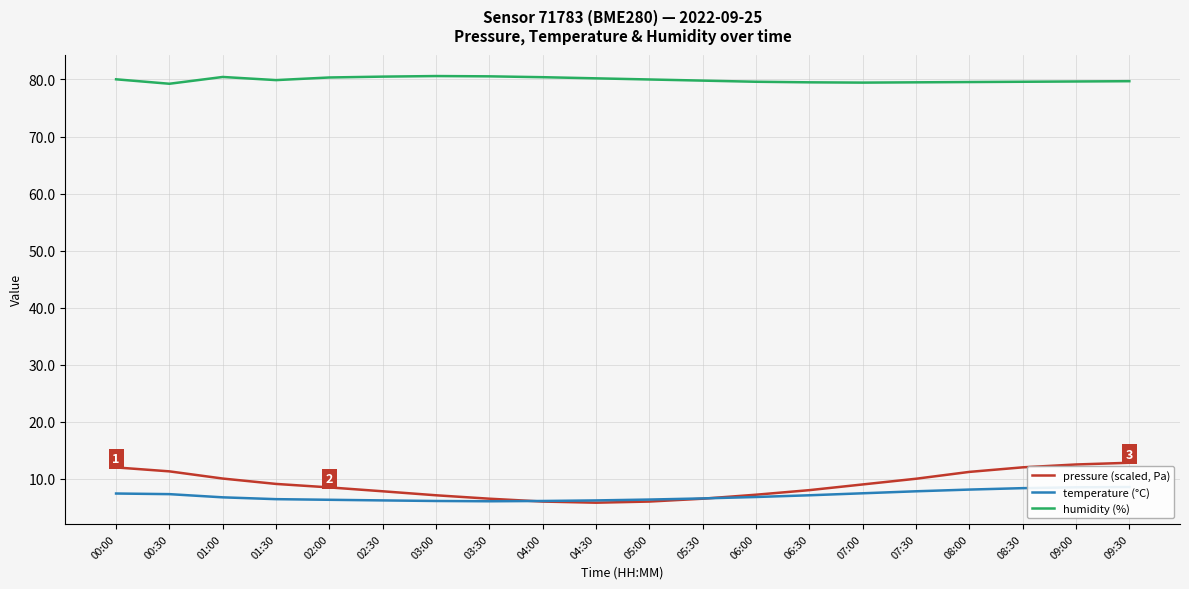

What is the label of the 5th point from the left?

02:00